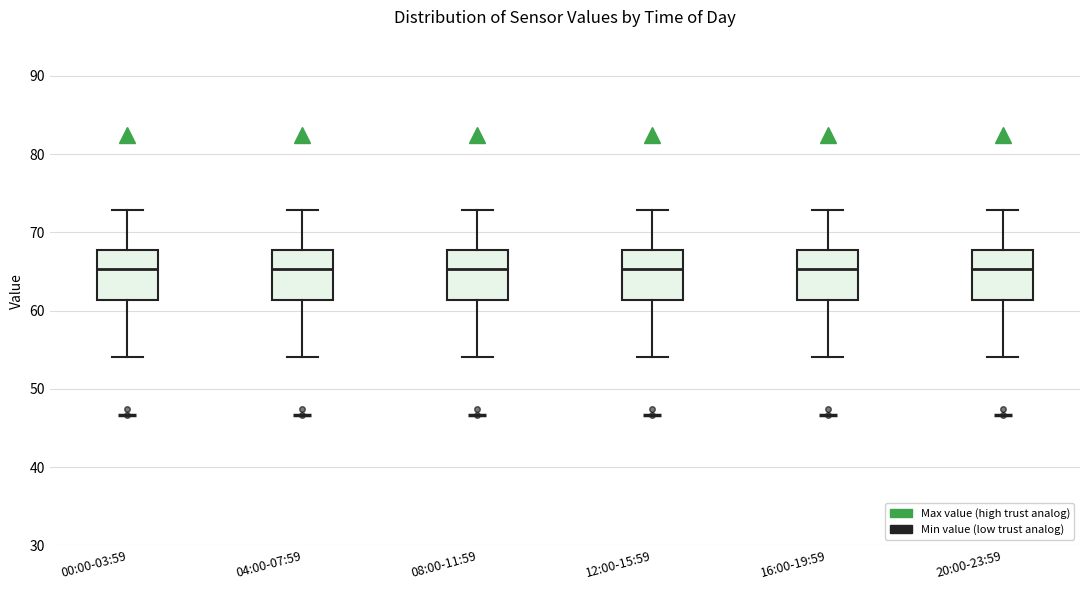

Where does the median line of the box for 00:00-03:59 sit on the y-axis? The values are not printed on the chart, so give them approximately, as read against the axis.

65